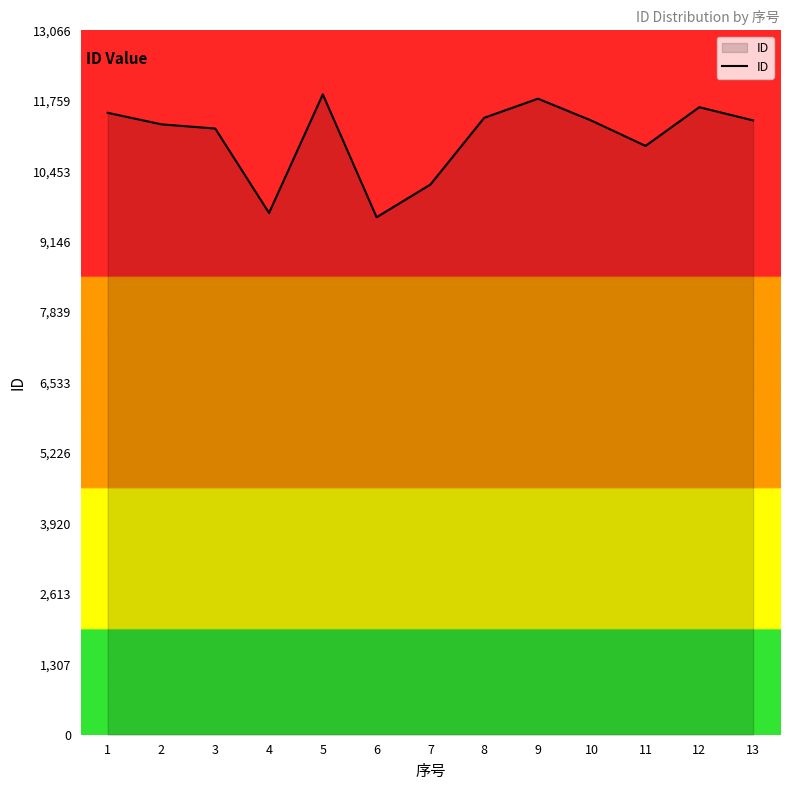

What is the difference between the maximum and minimum values?

2279